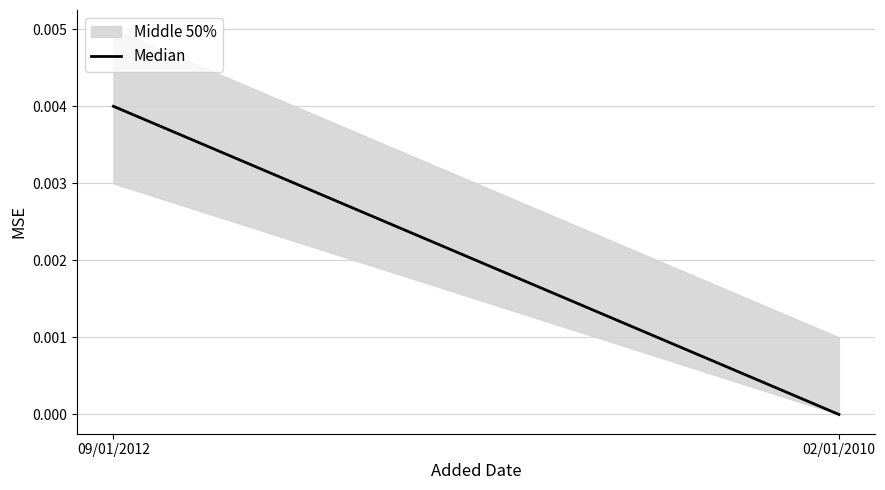

What position from the right is 09/01/2012?

2